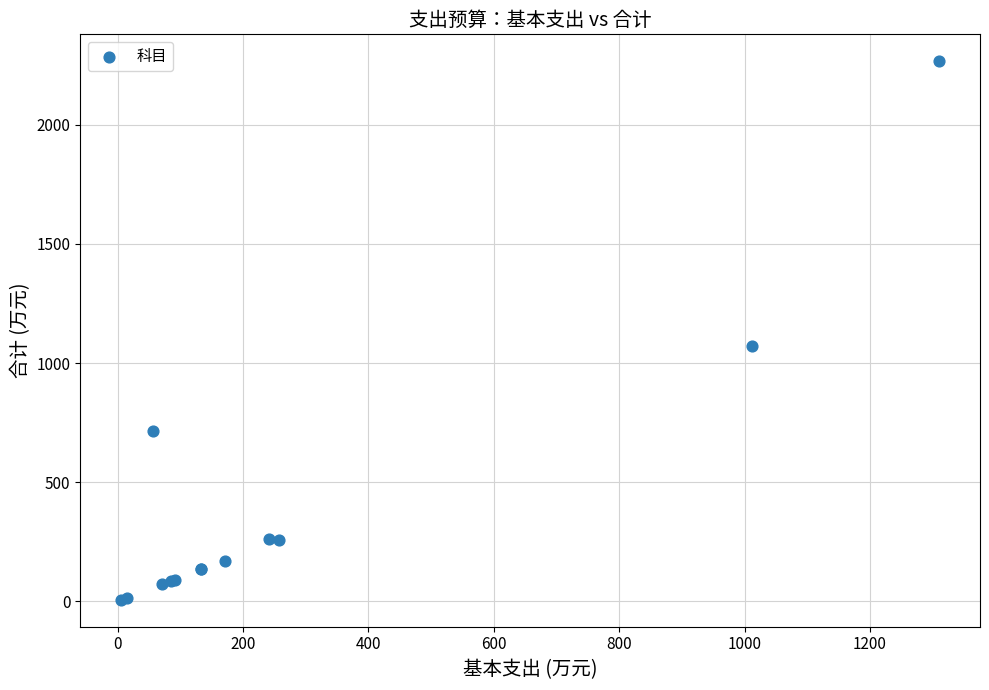

What Y value in the scatter plot is closest to 1136?

1072.2